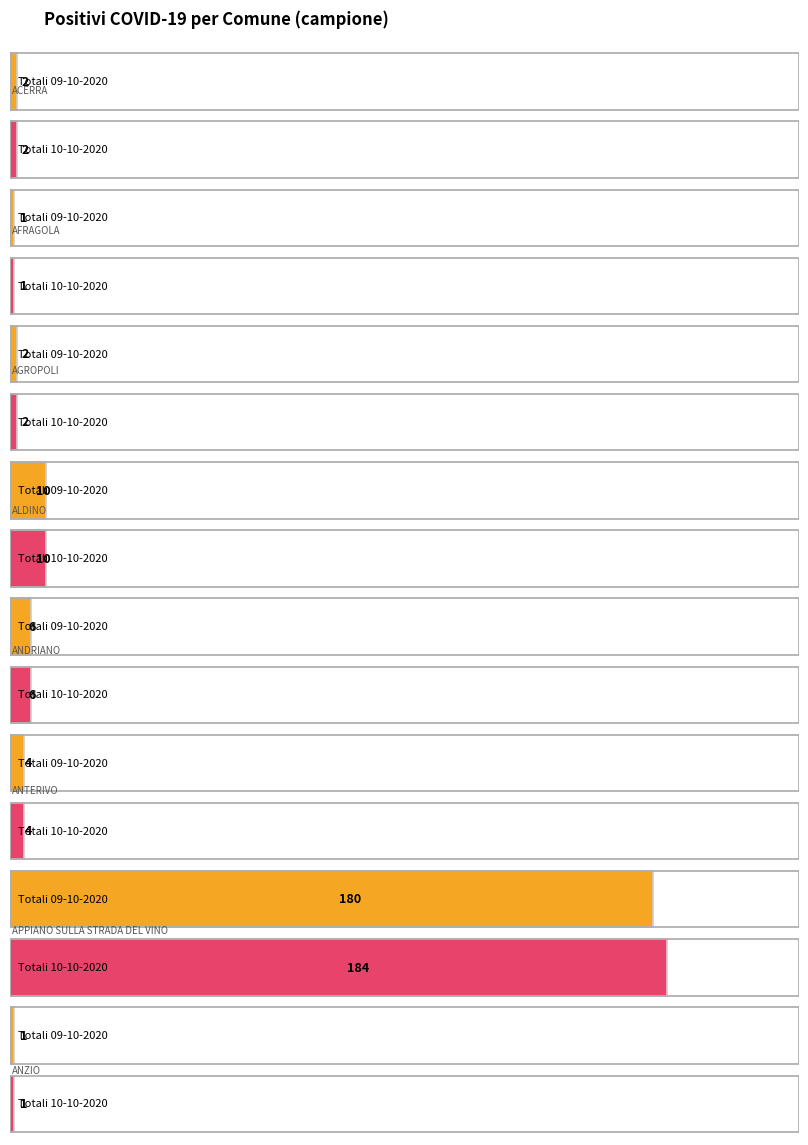

Rank the series at totali_10_10 from lowest to highest value.

totali_10_10, totali_09_10